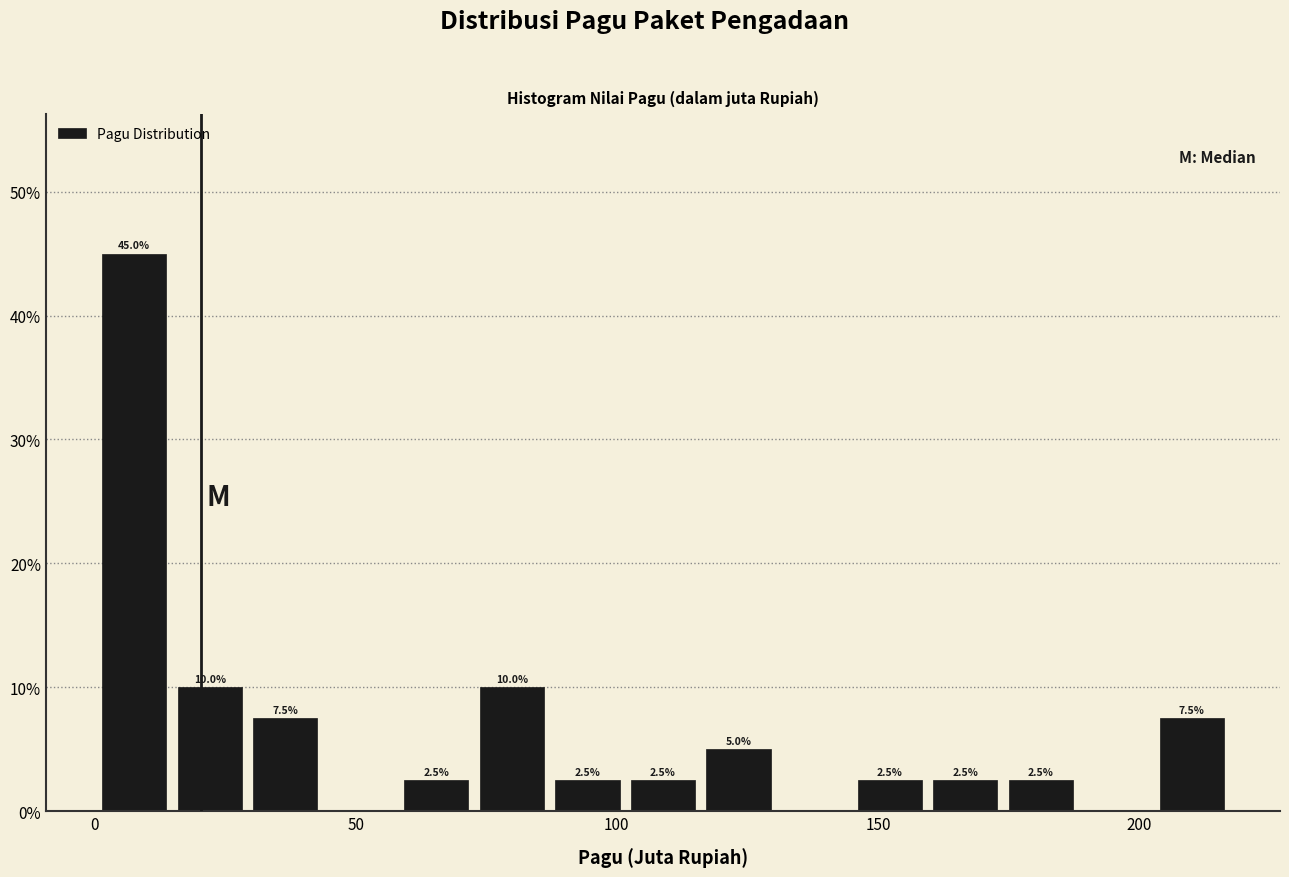

Around what value on the x-axis is the tallest bar? Give the approximate position of its centre, as read against the axis.

10